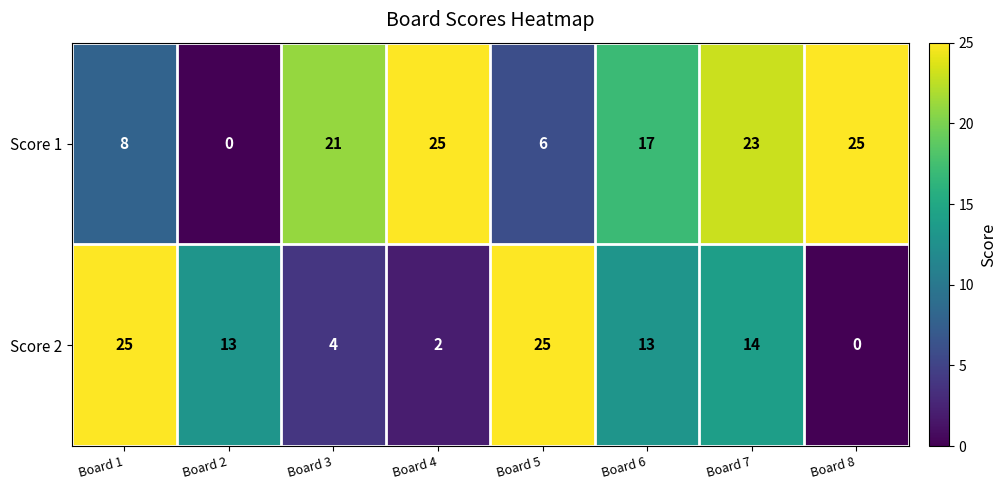

List the series in order of their overall mean, highest first.

Score 1, Score 2